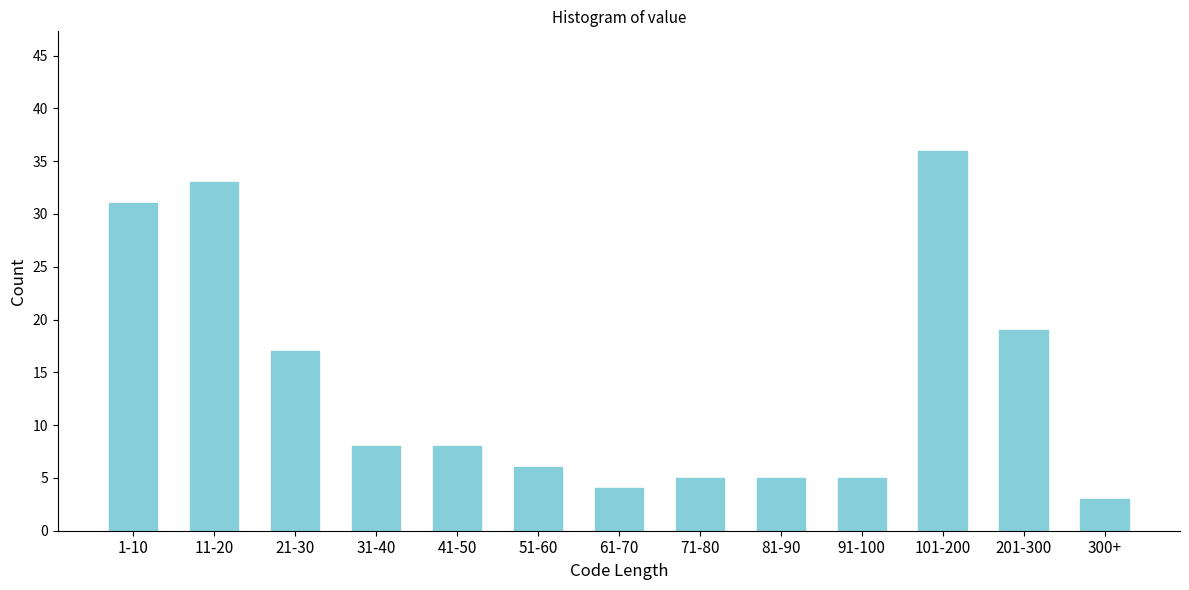

Reading left to right, transcribe all the data shown in this chart.

31	33	17	8	8	6	4	5	5	5	36	19	3